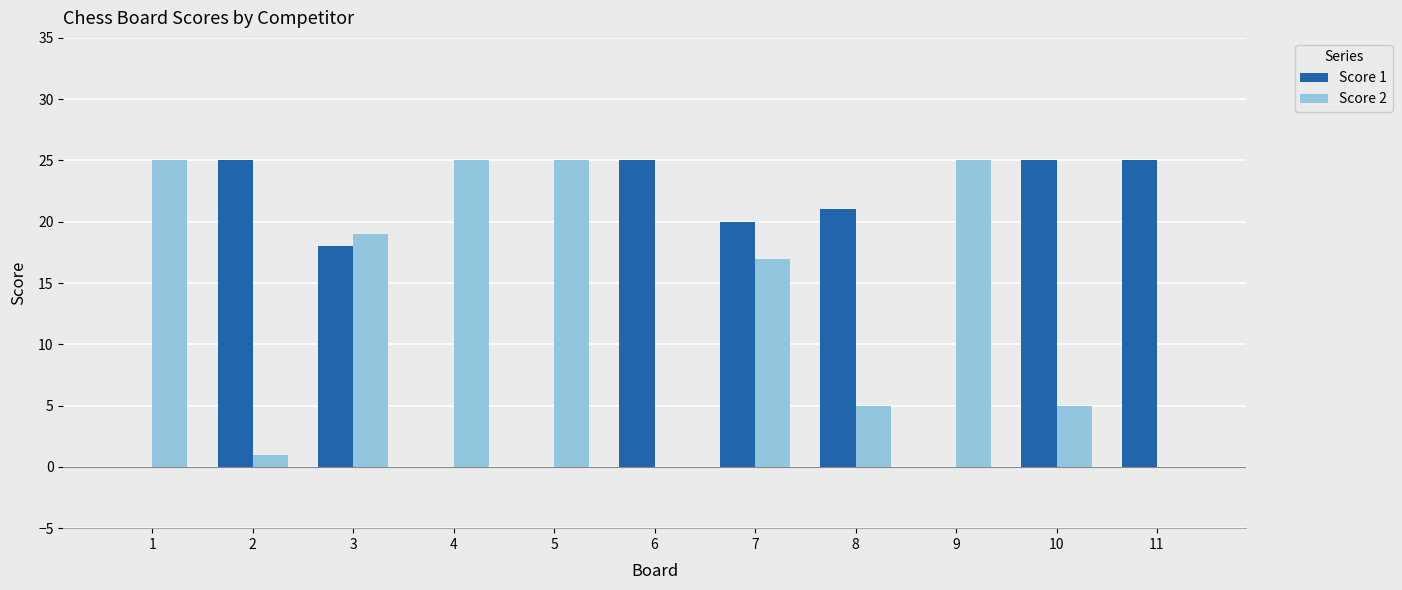

How many series are shown in this chart?

2